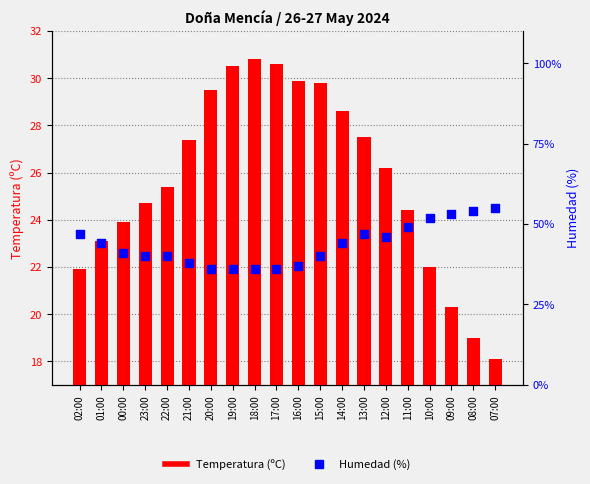

What are all the series names shown in the legend?

Temperatura (ºC), Humedad (%)